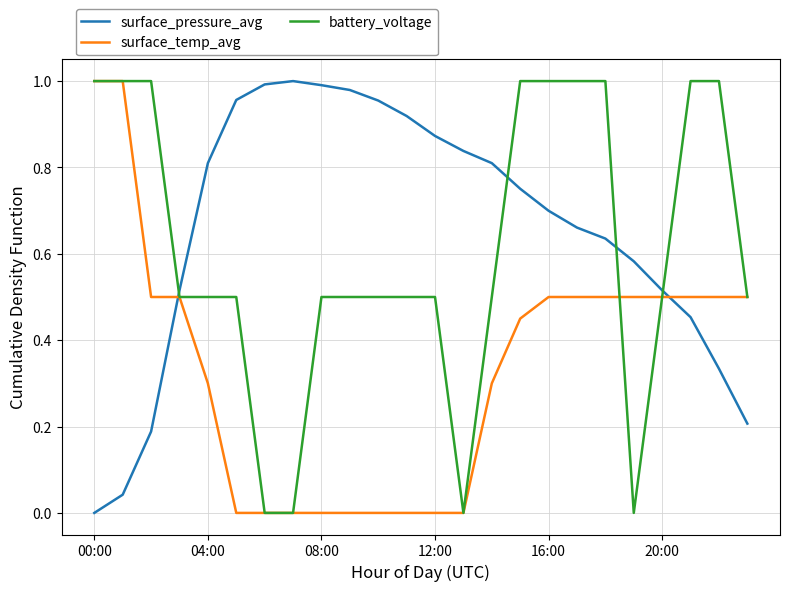

Rank the series by their average value, from highest to lowest.

surface_pressure_avg, battery_voltage, surface_temp_avg